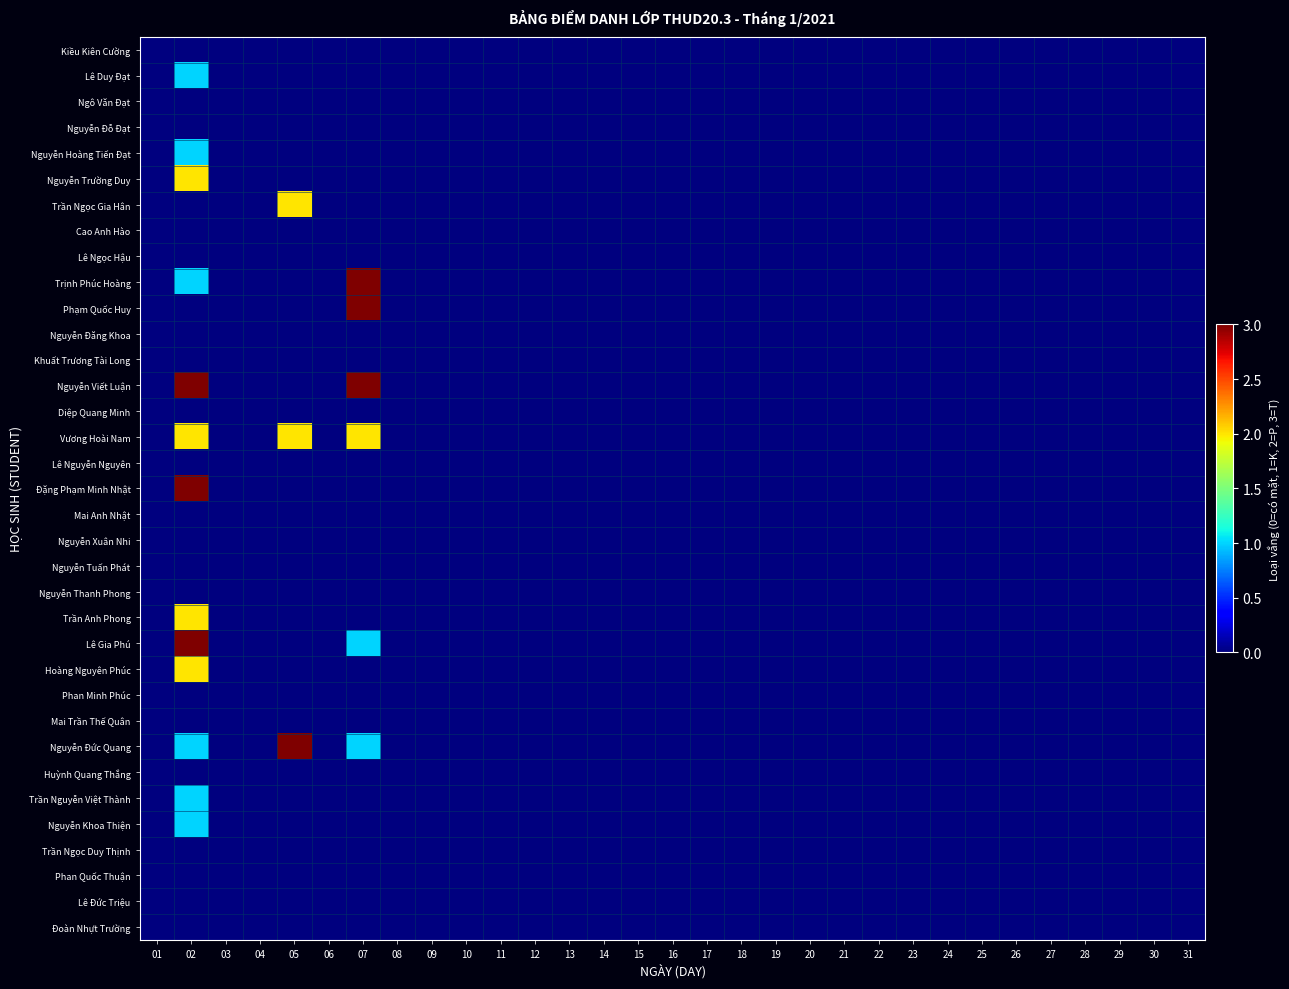

Reading left to right, extract all data points from this chart.

Kiều Kiên Cường: 01=0	02=0	03=0	04=0	05=0	06=0	07=0	08=0	09=0	10=0	11=0	12=0	13=0	14=0	15=0	16=0	17=0	18=0	19=0	20=0	21=0	22=0	23=0	24=0	25=0	26=0	27=0	28=0	29=0	30=0	31=0
Lê Duy Đạt: 01=0	02=1	03=0	04=0	05=0	06=0	07=0	08=0	09=0	10=0	11=0	12=0	13=0	14=0	15=0	16=0	17=0	18=0	19=0	20=0	21=0	22=0	23=0	24=0	25=0	26=0	27=0	28=0	29=0	30=0	31=0
Ngô Văn Đạt: 01=0	02=0	03=0	04=0	05=0	06=0	07=0	08=0	09=0	10=0	11=0	12=0	13=0	14=0	15=0	16=0	17=0	18=0	19=0	20=0	21=0	22=0	23=0	24=0	25=0	26=0	27=0	28=0	29=0	30=0	31=0
Nguyễn Đỗ Đạt: 01=0	02=0	03=0	04=0	05=0	06=0	07=0	08=0	09=0	10=0	11=0	12=0	13=0	14=0	15=0	16=0	17=0	18=0	19=0	20=0	21=0	22=0	23=0	24=0	25=0	26=0	27=0	28=0	29=0	30=0	31=0
Nguyễn Hoàng Tiến Đạt: 01=0	02=1	03=0	04=0	05=0	06=0	07=0	08=0	09=0	10=0	11=0	12=0	13=0	14=0	15=0	16=0	17=0	18=0	19=0	20=0	21=0	22=0	23=0	24=0	25=0	26=0	27=0	28=0	29=0	30=0	31=0
Nguyễn Trường Duy: 01=0	02=2	03=0	04=0	05=0	06=0	07=0	08=0	09=0	10=0	11=0	12=0	13=0	14=0	15=0	16=0	17=0	18=0	19=0	20=0	21=0	22=0	23=0	24=0	25=0	26=0	27=0	28=0	29=0	30=0	31=0
Trần Ngọc Gia Hân: 01=0	02=0	03=0	04=0	05=2	06=0	07=0	08=0	09=0	10=0	11=0	12=0	13=0	14=0	15=0	16=0	17=0	18=0	19=0	20=0	21=0	22=0	23=0	24=0	25=0	26=0	27=0	28=0	29=0	30=0	31=0
Cao Anh Hào: 01=0	02=0	03=0	04=0	05=0	06=0	07=0	08=0	09=0	10=0	11=0	12=0	13=0	14=0	15=0	16=0	17=0	18=0	19=0	20=0	21=0	22=0	23=0	24=0	25=0	26=0	27=0	28=0	29=0	30=0	31=0
Lê Ngọc Hậu: 01=0	02=0	03=0	04=0	05=0	06=0	07=0	08=0	09=0	10=0	11=0	12=0	13=0	14=0	15=0	16=0	17=0	18=0	19=0	20=0	21=0	22=0	23=0	24=0	25=0	26=0	27=0	28=0	29=0	30=0	31=0
Trịnh Phúc Hoàng: 01=0	02=1	03=0	04=0	05=0	06=0	07=3	08=0	09=0	10=0	11=0	12=0	13=0	14=0	15=0	16=0	17=0	18=0	19=0	20=0	21=0	22=0	23=0	24=0	25=0	26=0	27=0	28=0	29=0	30=0	31=0
Phạm Quốc Huy: 01=0	02=0	03=0	04=0	05=0	06=0	07=3	08=0	09=0	10=0	11=0	12=0	13=0	14=0	15=0	16=0	17=0	18=0	19=0	20=0	21=0	22=0	23=0	24=0	25=0	26=0	27=0	28=0	29=0	30=0	31=0
Nguyễn Đăng Khoa: 01=0	02=0	03=0	04=0	05=0	06=0	07=0	08=0	09=0	10=0	11=0	12=0	13=0	14=0	15=0	16=0	17=0	18=0	19=0	20=0	21=0	22=0	23=0	24=0	25=0	26=0	27=0	28=0	29=0	30=0	31=0
Khuất Trương Tài Long: 01=0	02=0	03=0	04=0	05=0	06=0	07=0	08=0	09=0	10=0	11=0	12=0	13=0	14=0	15=0	16=0	17=0	18=0	19=0	20=0	21=0	22=0	23=0	24=0	25=0	26=0	27=0	28=0	29=0	30=0	31=0
Nguyễn Viết Luận: 01=0	02=3	03=0	04=0	05=0	06=0	07=3	08=0	09=0	10=0	11=0	12=0	13=0	14=0	15=0	16=0	17=0	18=0	19=0	20=0	21=0	22=0	23=0	24=0	25=0	26=0	27=0	28=0	29=0	30=0	31=0
Diệp Quang Minh: 01=0	02=0	03=0	04=0	05=0	06=0	07=0	08=0	09=0	10=0	11=0	12=0	13=0	14=0	15=0	16=0	17=0	18=0	19=0	20=0	21=0	22=0	23=0	24=0	25=0	26=0	27=0	28=0	29=0	30=0	31=0
Vương Hoài Nam: 01=0	02=2	03=0	04=0	05=2	06=0	07=2	08=0	09=0	10=0	11=0	12=0	13=0	14=0	15=0	16=0	17=0	18=0	19=0	20=0	21=0	22=0	23=0	24=0	25=0	26=0	27=0	28=0	29=0	30=0	31=0
Lê Nguyễn Nguyên: 01=0	02=0	03=0	04=0	05=0	06=0	07=0	08=0	09=0	10=0	11=0	12=0	13=0	14=0	15=0	16=0	17=0	18=0	19=0	20=0	21=0	22=0	23=0	24=0	25=0	26=0	27=0	28=0	29=0	30=0	31=0
Đặng Phạm Minh Nhật: 01=0	02=3	03=0	04=0	05=0	06=0	07=0	08=0	09=0	10=0	11=0	12=0	13=0	14=0	15=0	16=0	17=0	18=0	19=0	20=0	21=0	22=0	23=0	24=0	25=0	26=0	27=0	28=0	29=0	30=0	31=0
Mai Anh Nhật: 01=0	02=0	03=0	04=0	05=0	06=0	07=0	08=0	09=0	10=0	11=0	12=0	13=0	14=0	15=0	16=0	17=0	18=0	19=0	20=0	21=0	22=0	23=0	24=0	25=0	26=0	27=0	28=0	29=0	30=0	31=0
Nguyễn Xuân Nhi: 01=0	02=0	03=0	04=0	05=0	06=0	07=0	08=0	09=0	10=0	11=0	12=0	13=0	14=0	15=0	16=0	17=0	18=0	19=0	20=0	21=0	22=0	23=0	24=0	25=0	26=0	27=0	28=0	29=0	30=0	31=0
Nguyễn Tuấn Phát: 01=0	02=0	03=0	04=0	05=0	06=0	07=0	08=0	09=0	10=0	11=0	12=0	13=0	14=0	15=0	16=0	17=0	18=0	19=0	20=0	21=0	22=0	23=0	24=0	25=0	26=0	27=0	28=0	29=0	30=0	31=0
Nguyễn Thanh Phong: 01=0	02=0	03=0	04=0	05=0	06=0	07=0	08=0	09=0	10=0	11=0	12=0	13=0	14=0	15=0	16=0	17=0	18=0	19=0	20=0	21=0	22=0	23=0	24=0	25=0	26=0	27=0	28=0	29=0	30=0	31=0
Trần Anh Phong: 01=0	02=2	03=0	04=0	05=0	06=0	07=0	08=0	09=0	10=0	11=0	12=0	13=0	14=0	15=0	16=0	17=0	18=0	19=0	20=0	21=0	22=0	23=0	24=0	25=0	26=0	27=0	28=0	29=0	30=0	31=0
Lê Gia Phú: 01=0	02=3	03=0	04=0	05=0	06=0	07=1	08=0	09=0	10=0	11=0	12=0	13=0	14=0	15=0	16=0	17=0	18=0	19=0	20=0	21=0	22=0	23=0	24=0	25=0	26=0	27=0	28=0	29=0	30=0	31=0
Hoàng Nguyên Phúc: 01=0	02=2	03=0	04=0	05=0	06=0	07=0	08=0	09=0	10=0	11=0	12=0	13=0	14=0	15=0	16=0	17=0	18=0	19=0	20=0	21=0	22=0	23=0	24=0	25=0	26=0	27=0	28=0	29=0	30=0	31=0
Phan Minh Phúc: 01=0	02=0	03=0	04=0	05=0	06=0	07=0	08=0	09=0	10=0	11=0	12=0	13=0	14=0	15=0	16=0	17=0	18=0	19=0	20=0	21=0	22=0	23=0	24=0	25=0	26=0	27=0	28=0	29=0	30=0	31=0
Mai Trần Thế Quân: 01=0	02=0	03=0	04=0	05=0	06=0	07=0	08=0	09=0	10=0	11=0	12=0	13=0	14=0	15=0	16=0	17=0	18=0	19=0	20=0	21=0	22=0	23=0	24=0	25=0	26=0	27=0	28=0	29=0	30=0	31=0
Nguyễn Đức Quang: 01=0	02=1	03=0	04=0	05=3	06=0	07=1	08=0	09=0	10=0	11=0	12=0	13=0	14=0	15=0	16=0	17=0	18=0	19=0	20=0	21=0	22=0	23=0	24=0	25=0	26=0	27=0	28=0	29=0	30=0	31=0
Huỳnh Quang Thắng: 01=0	02=0	03=0	04=0	05=0	06=0	07=0	08=0	09=0	10=0	11=0	12=0	13=0	14=0	15=0	16=0	17=0	18=0	19=0	20=0	21=0	22=0	23=0	24=0	25=0	26=0	27=0	28=0	29=0	30=0	31=0
Trần Nguyễn Việt Thành: 01=0	02=1	03=0	04=0	05=0	06=0	07=0	08=0	09=0	10=0	11=0	12=0	13=0	14=0	15=0	16=0	17=0	18=0	19=0	20=0	21=0	22=0	23=0	24=0	25=0	26=0	27=0	28=0	29=0	30=0	31=0
Nguyễn Khoa Thiện: 01=0	02=1	03=0	04=0	05=0	06=0	07=0	08=0	09=0	10=0	11=0	12=0	13=0	14=0	15=0	16=0	17=0	18=0	19=0	20=0	21=0	22=0	23=0	24=0	25=0	26=0	27=0	28=0	29=0	30=0	31=0
Trần Ngọc Duy Thịnh: 01=0	02=0	03=0	04=0	05=0	06=0	07=0	08=0	09=0	10=0	11=0	12=0	13=0	14=0	15=0	16=0	17=0	18=0	19=0	20=0	21=0	22=0	23=0	24=0	25=0	26=0	27=0	28=0	29=0	30=0	31=0
Phan Quốc Thuận: 01=0	02=0	03=0	04=0	05=0	06=0	07=0	08=0	09=0	10=0	11=0	12=0	13=0	14=0	15=0	16=0	17=0	18=0	19=0	20=0	21=0	22=0	23=0	24=0	25=0	26=0	27=0	28=0	29=0	30=0	31=0
Lê Đức Triệu: 01=0	02=0	03=0	04=0	05=0	06=0	07=0	08=0	09=0	10=0	11=0	12=0	13=0	14=0	15=0	16=0	17=0	18=0	19=0	20=0	21=0	22=0	23=0	24=0	25=0	26=0	27=0	28=0	29=0	30=0	31=0
Đoàn Nhựt Trường: 01=0	02=0	03=0	04=0	05=0	06=0	07=0	08=0	09=0	10=0	11=0	12=0	13=0	14=0	15=0	16=0	17=0	18=0	19=0	20=0	21=0	22=0	23=0	24=0	25=0	26=0	27=0	28=0	29=0	30=0	31=0